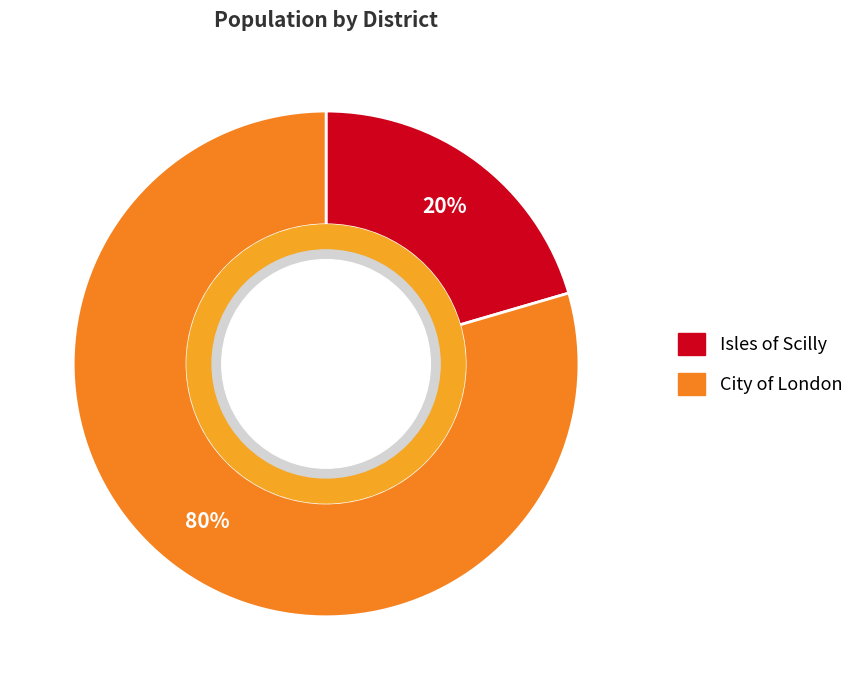

Which has a higher value, Isles of Scilly or City of London?

City of London